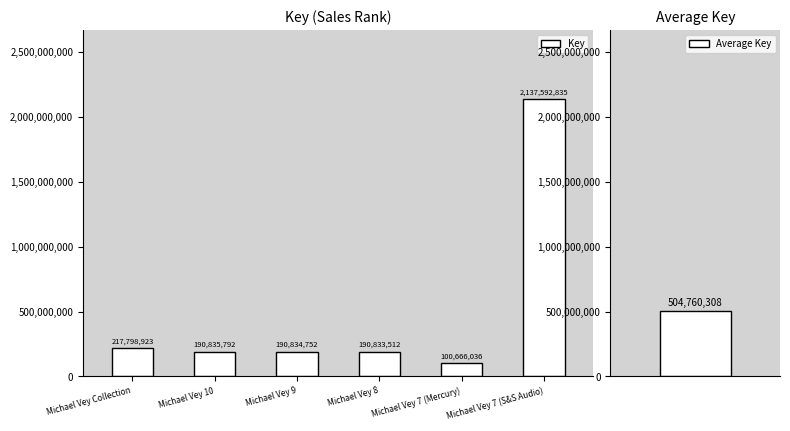

Which category has the lowest value across all series?

Michael Vey 7 (Mercury)